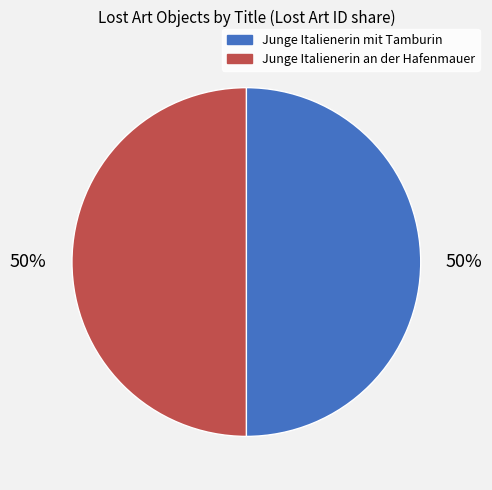

Approximately how many times larger is the value at Junge Italienerin an der Hafenmauer compared to Junge Italienerin mit Tamburin?

1.0